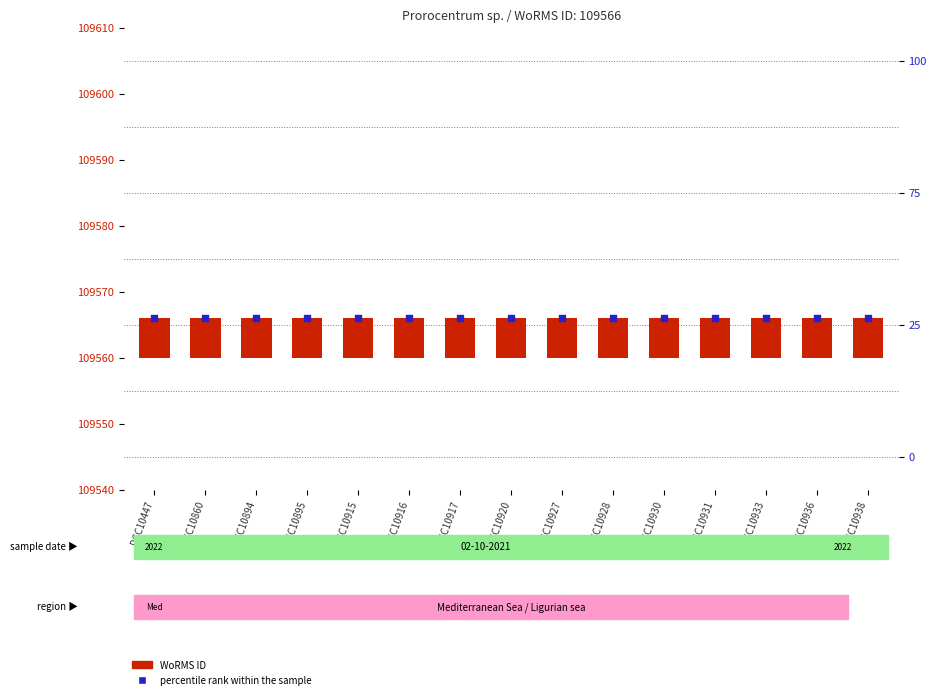

At which category is the sum across all series the highest?

RCC10447